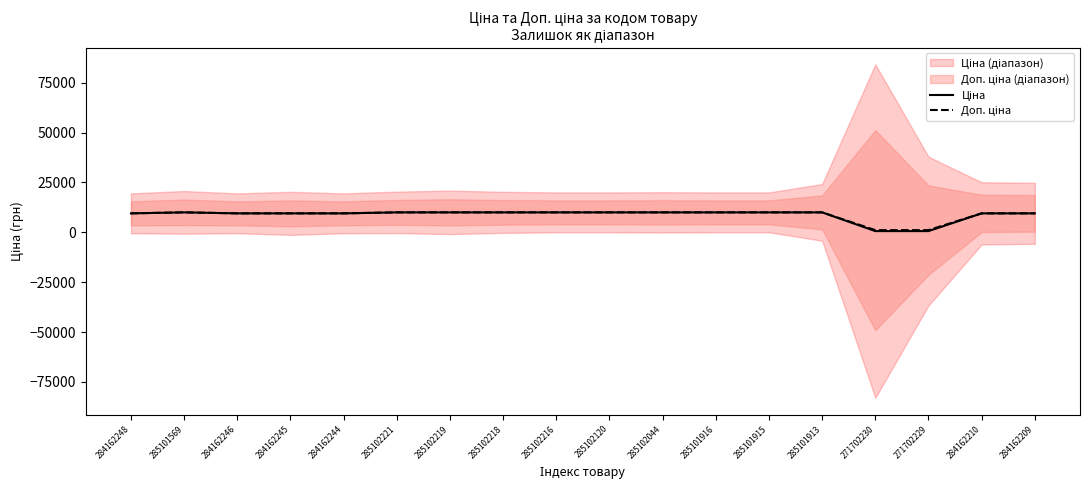

Is this an area chart (filled region under the line)?

No